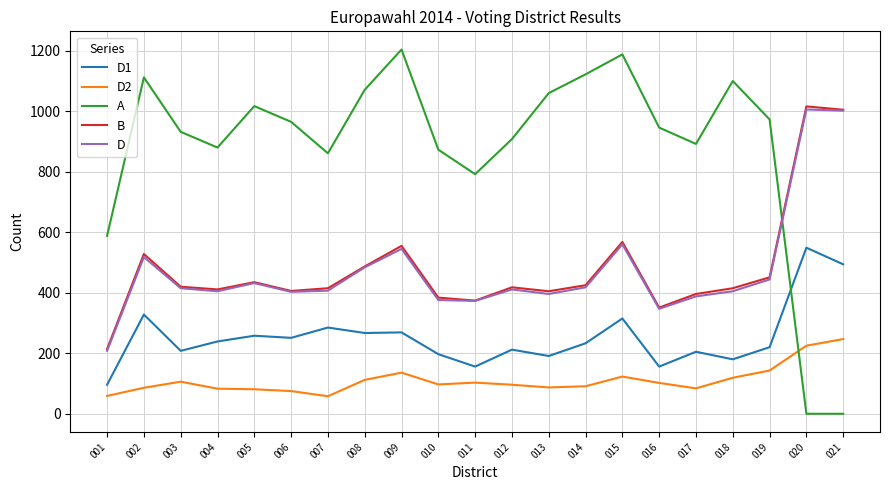

What is the highest value of the D series?

1006